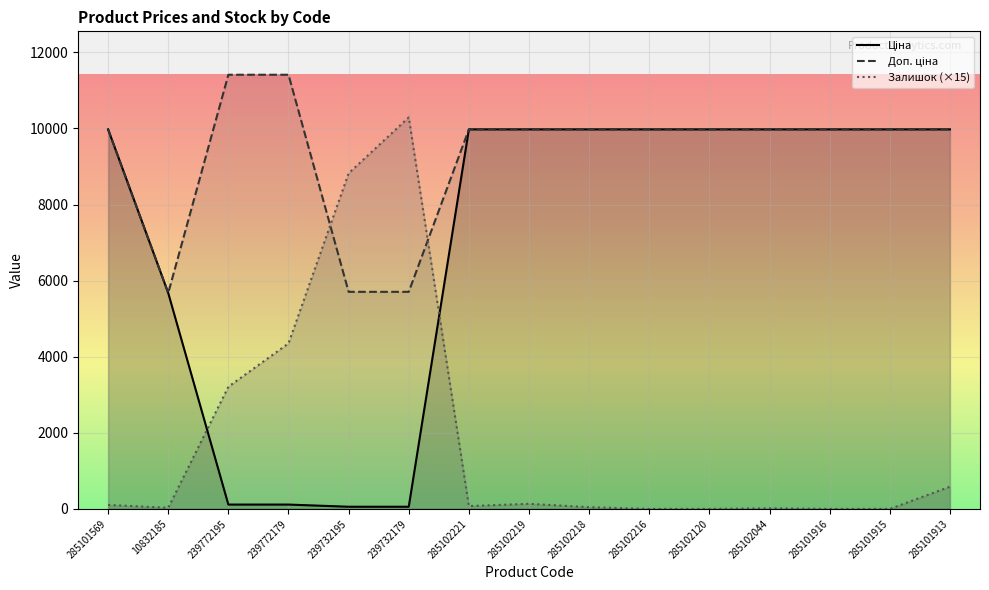

How many data points in Доп. ціна are less than 9974?

3